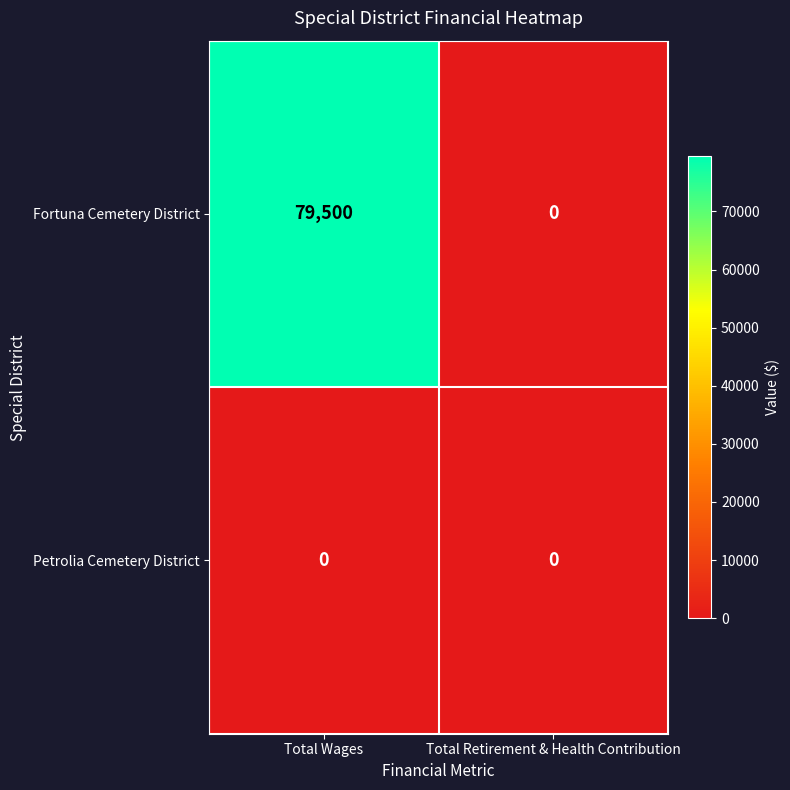

What is the total value across all series at Total Wages?

79500